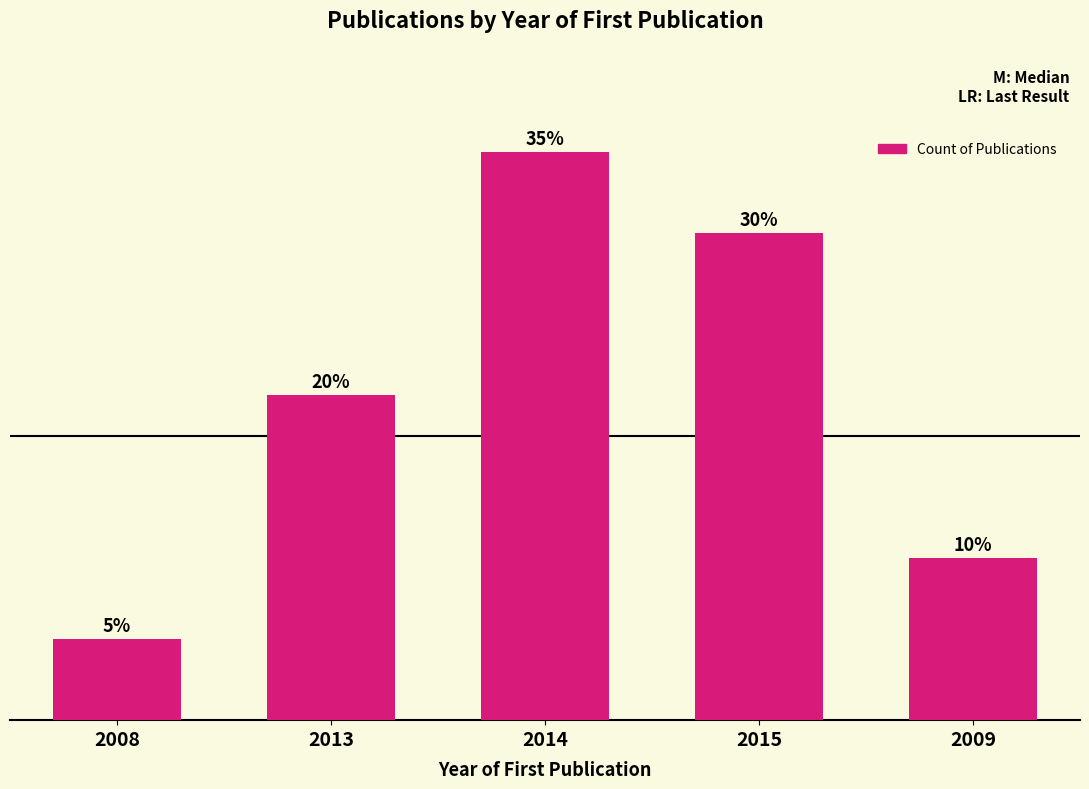

Does the chart contain any negative values?

No